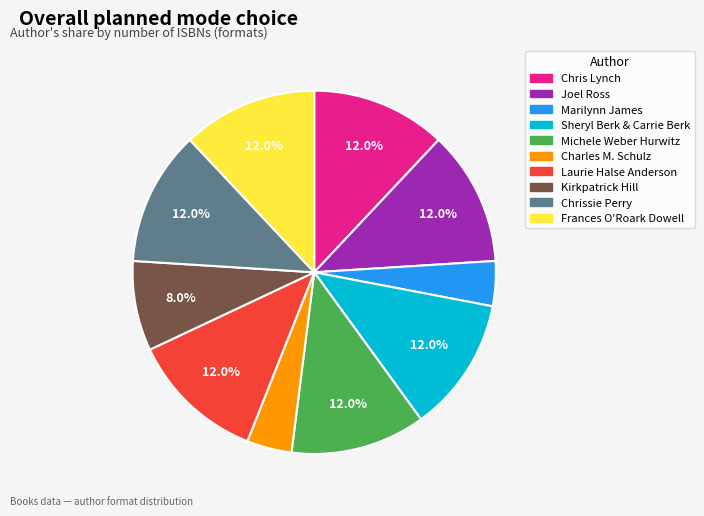

Combined, do Laurie Halse Anderson and Charles M. Schulz account for over 50%?

No